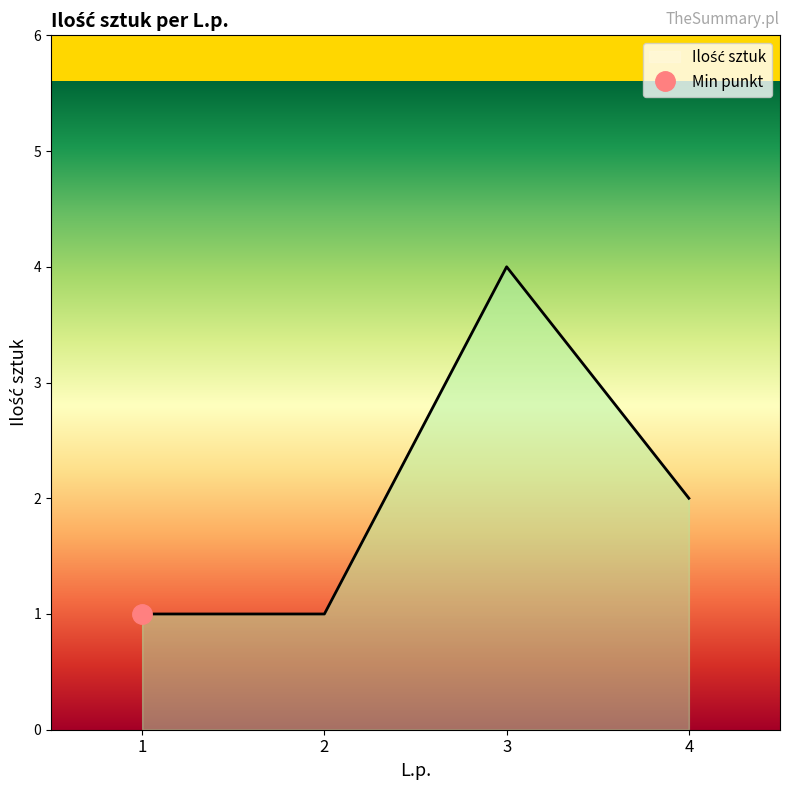

Count the number of data series in this chart.

1